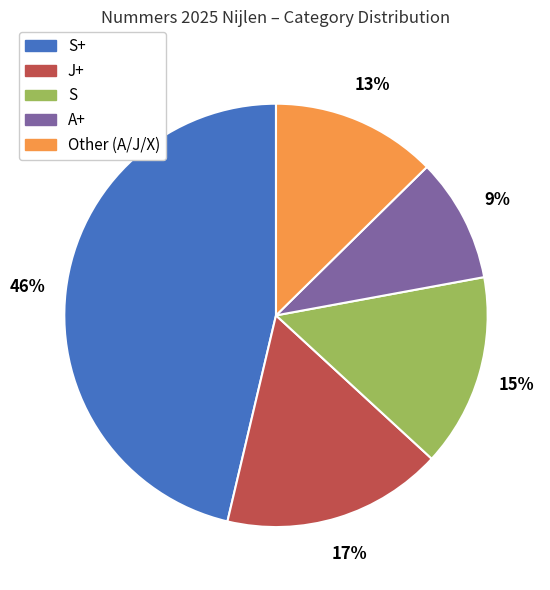

Do S+ and J+ together represent more than half of the pie?

Yes